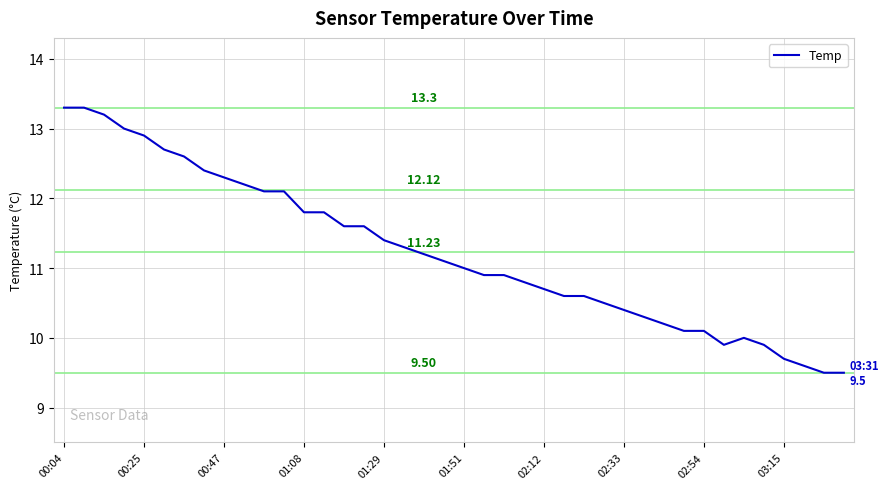

Does the chart have visible grid lines?

Yes